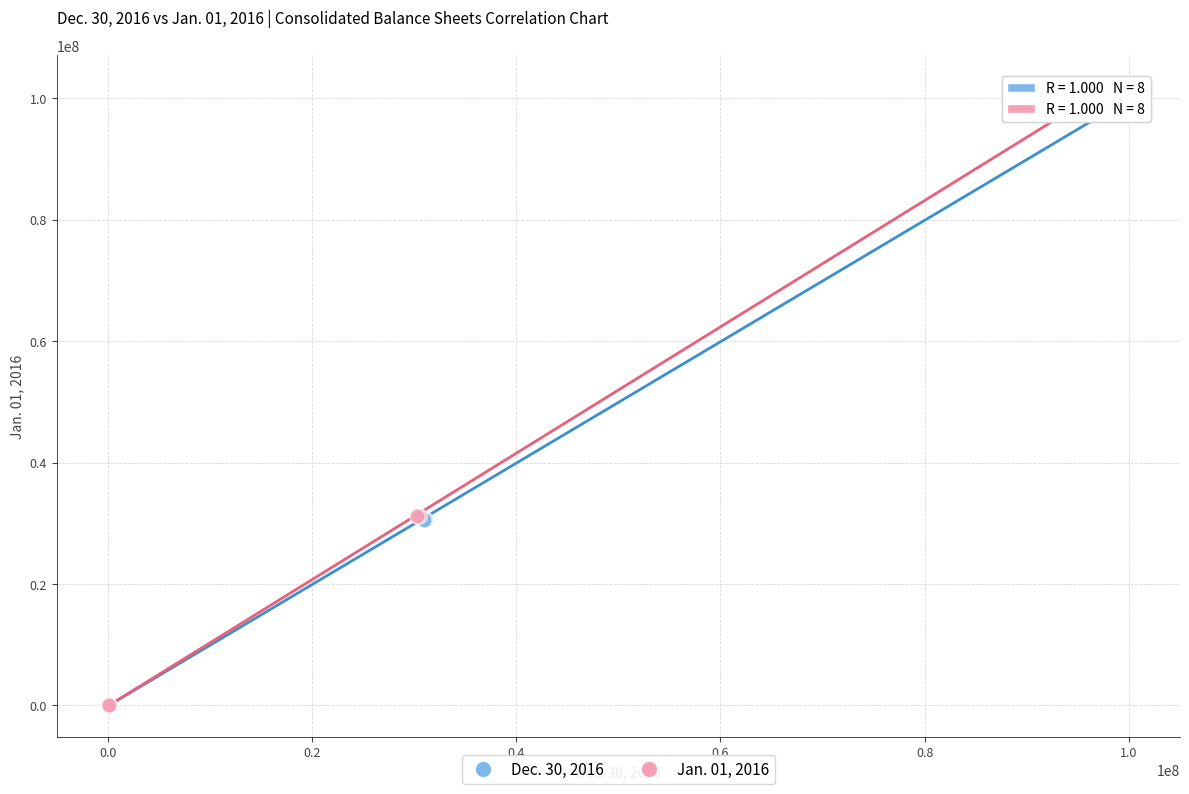

Which series reaches the maximum Y coordinate?

Jan. 01, 2016